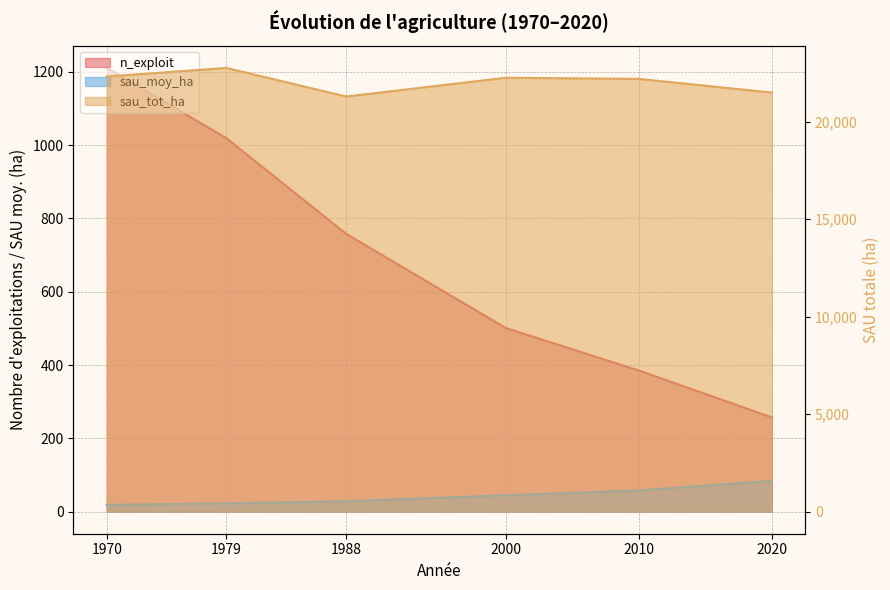

At which category does sau_tot_ha reach its first local valley?

1988